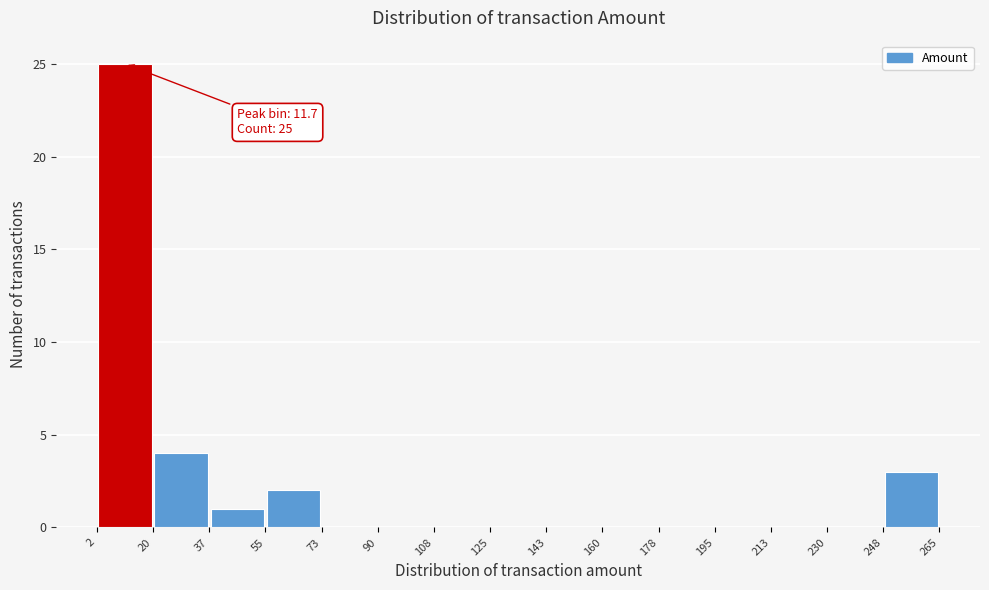

Which range on the x-axis has the tallest bar?

2 to 20